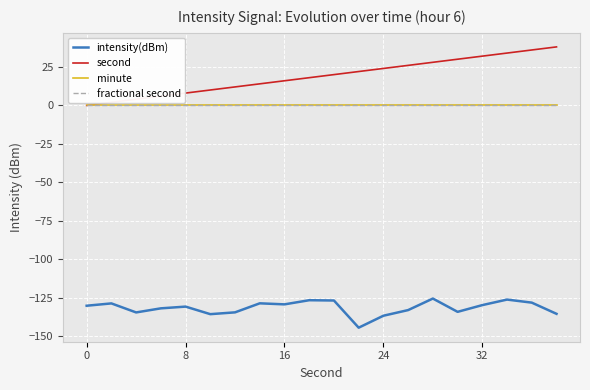

Reading right to left, transcribe all the data shown in this chart.

intensity(dBm): -135.4	-128.1	-126.2	-129.7	-134.1	-125.5	-133.0	-136.6	-144.4	-126.8	-126.6	-129.3	-128.6	-134.5	-135.6	-130.7	-131.8	-134.5	-128.6	-130.1
second: 38.0	36.0	34.0	32.0	30.0	28.0	26.0	24.0	22.0	20.0	18.0	16.0	14.0	12.0	10.0	8.0	6.0	4.0	2.0	0.0
minute: 0.0	0.0	0.0	0.0	0.0	0.0	0.0	0.0	0.0	0.0	0.0	0.0	0.0	0.0	0.0	0.0	0.0	0.0	0.0	0.0
fractional second: 0.0	0.0	0.0	0.0	0.0	0.0	0.0	0.0	0.0	0.0	0.0	0.0	0.0	0.0	0.0	0.0	0.0	0.0	0.0	0.0